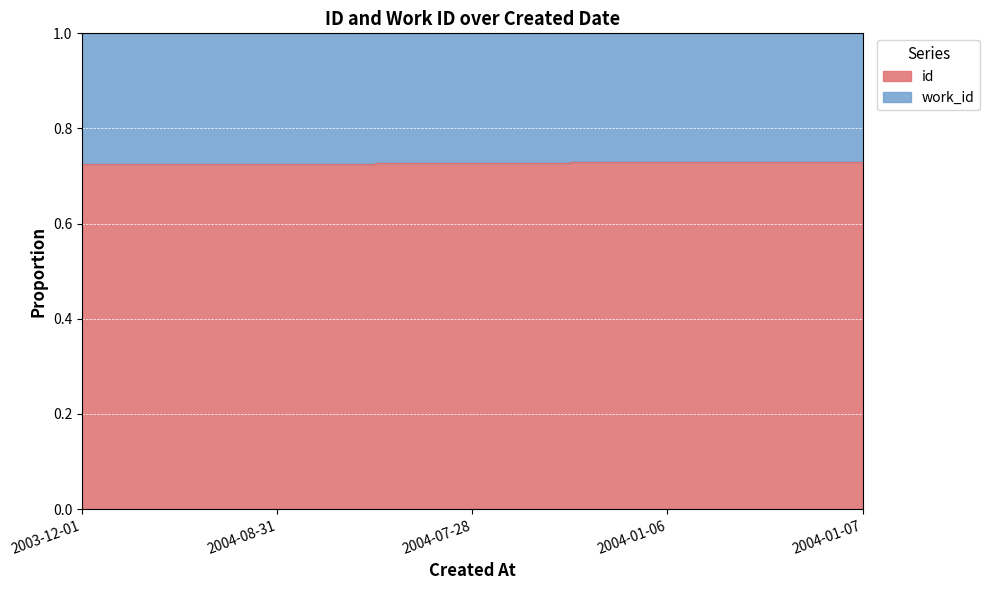

Count the values in the range 0 to 1.

5